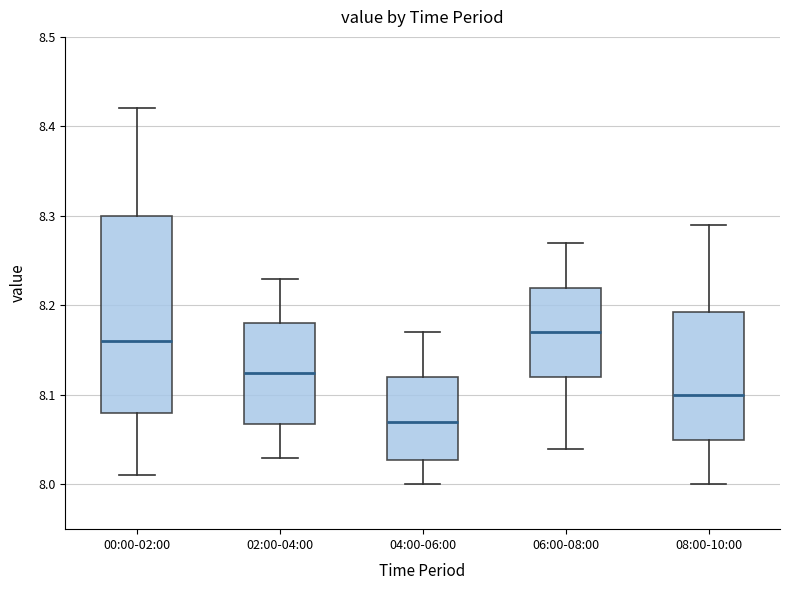

Which box is the tallest, from its lower edge to its upper edge?

00:00-02:00